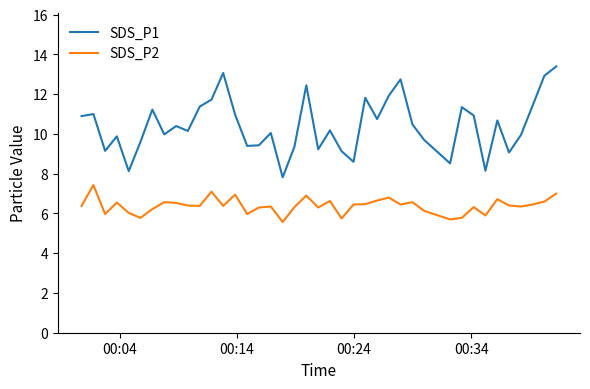

True or false: SDS_P1 and SDS_P2 cross at least once.

False